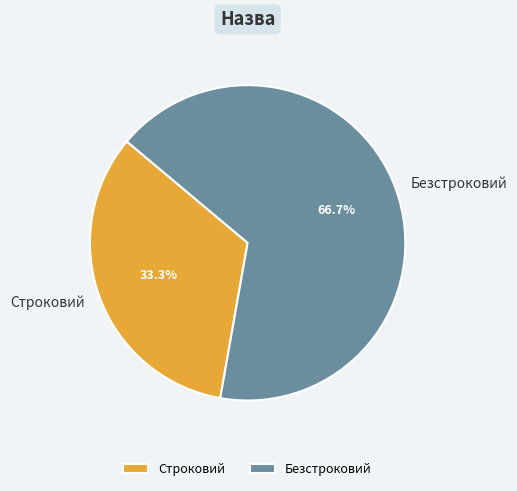

Between Строковий and Безстроковий, which is larger?

Безстроковий